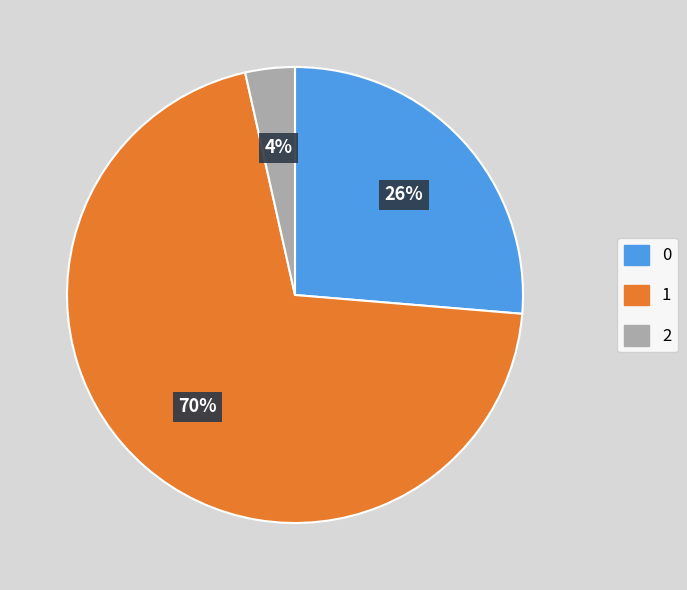

Is there a majority slice in this chart?

Yes